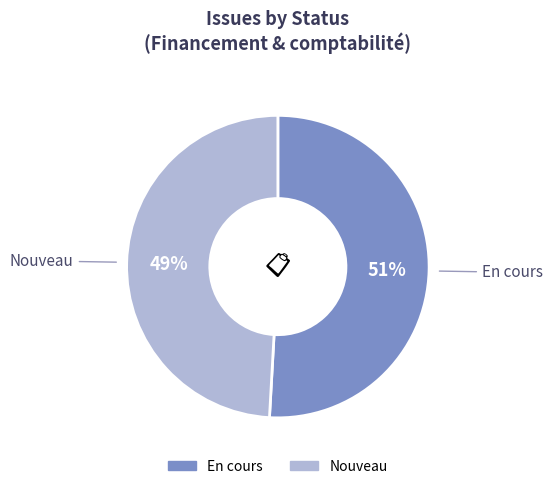

Which category accounts for the majority?

En cours